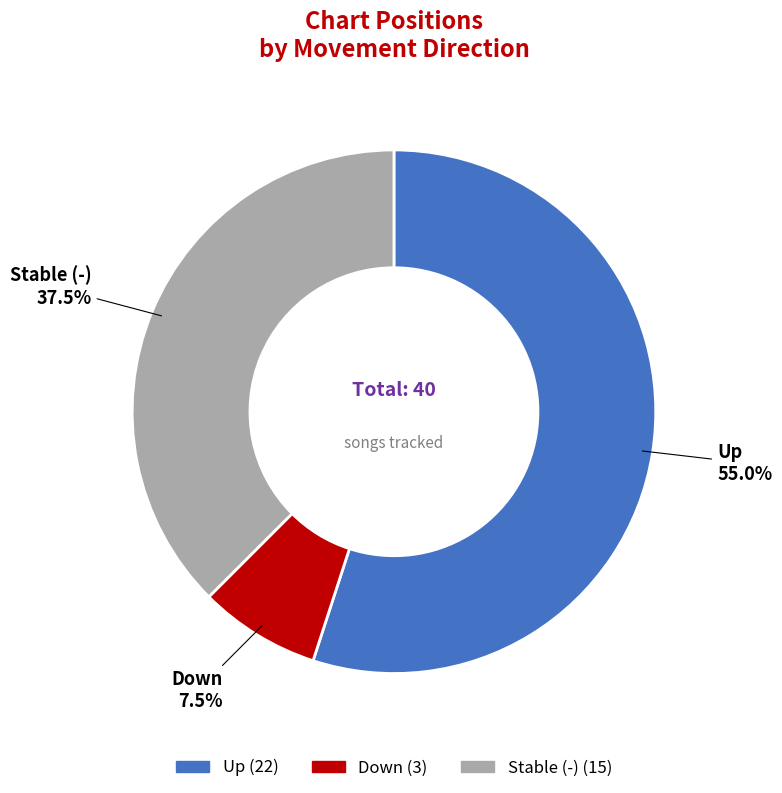

To the nearest percent, what is the average slice percentage?

33%